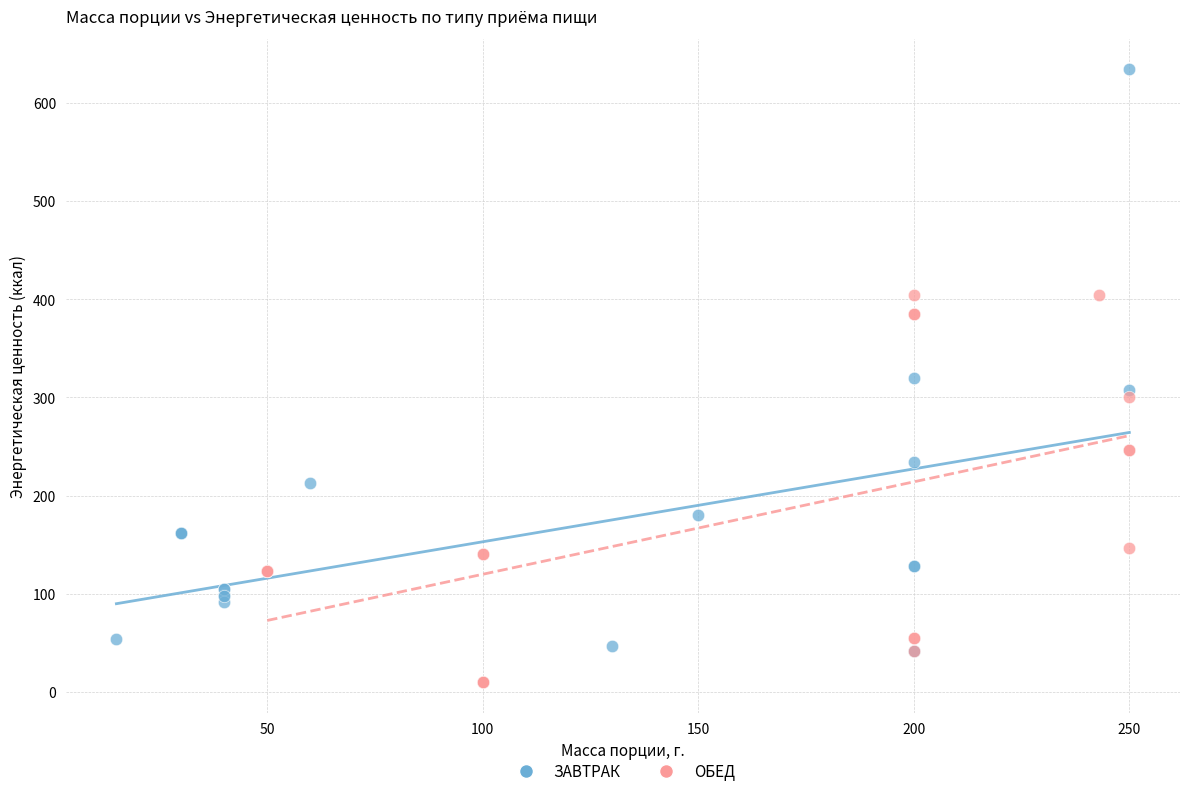

Which series reaches the minimum Y coordinate?

ОБЕД